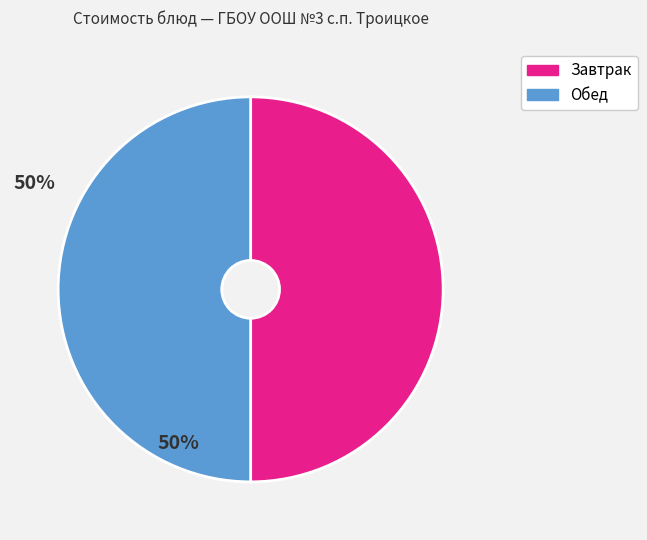

Is the sum of Обед and Завтрак greater than half?

Yes